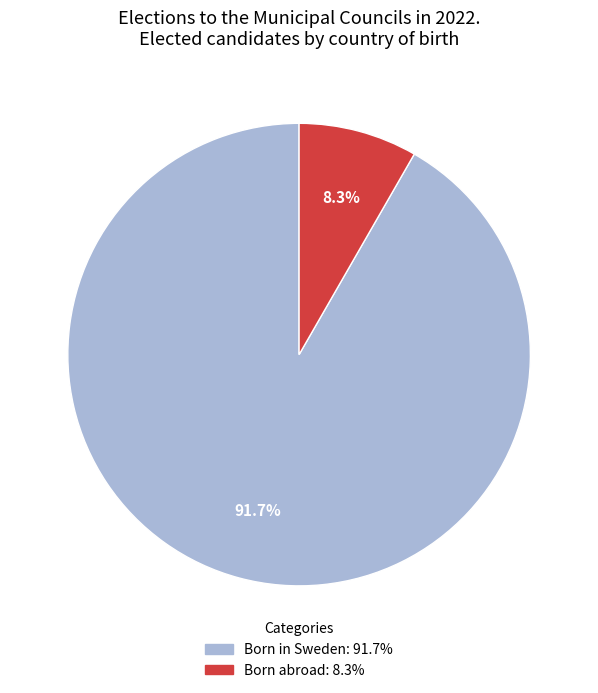

Count the number of slices in the pie.

2